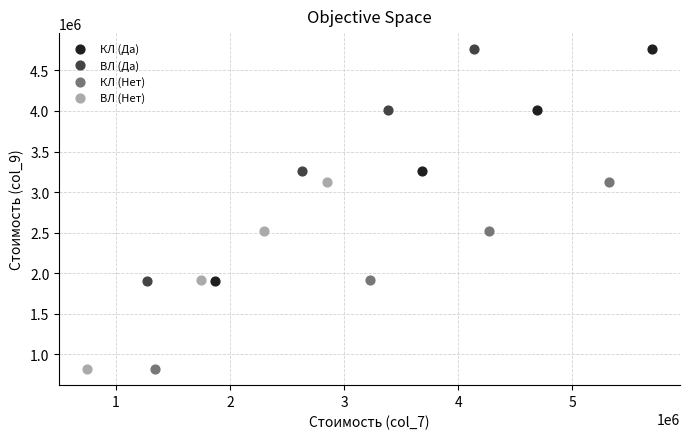

What are all the series names shown in the legend?

КЛ (Да), ВЛ (Да), КЛ (Нет), ВЛ (Нет)